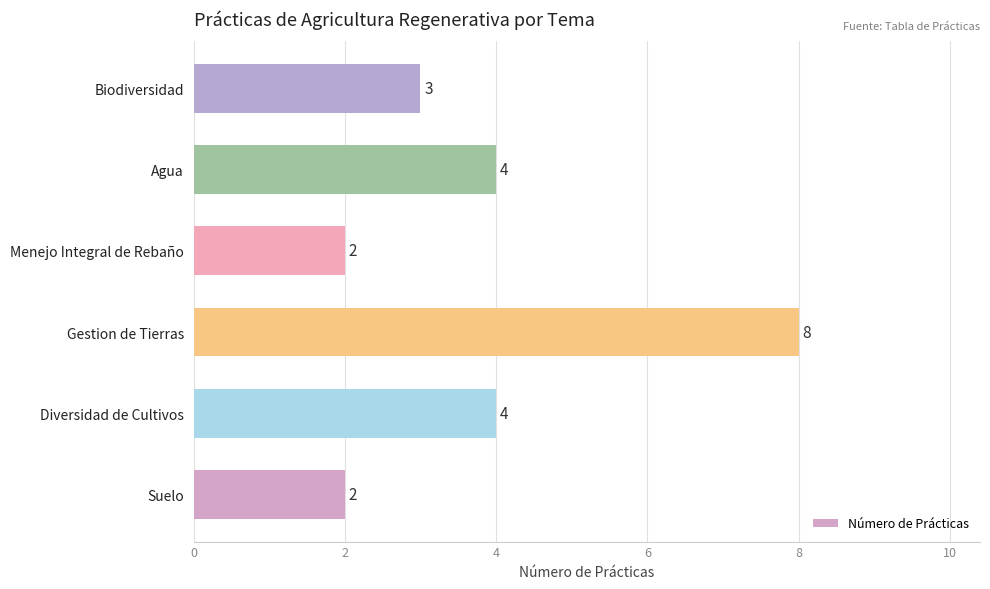

At which category does the chart reach its peak across all series?

Gestion de Tierras